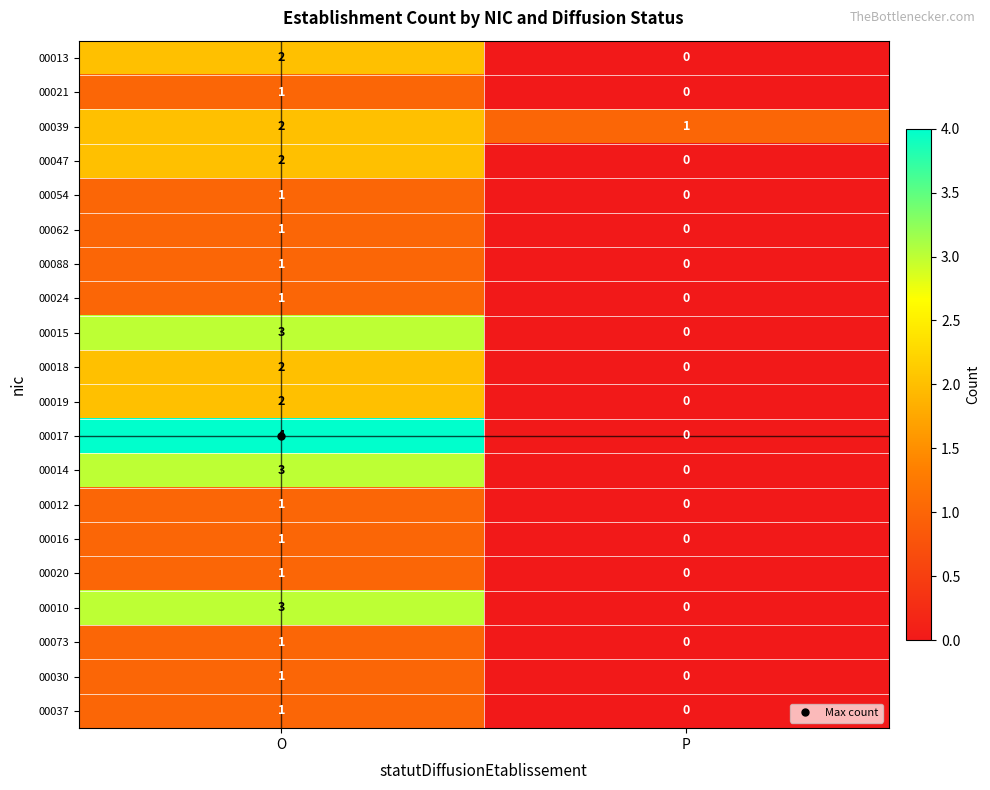

At which category is the sum across all series the highest?

O